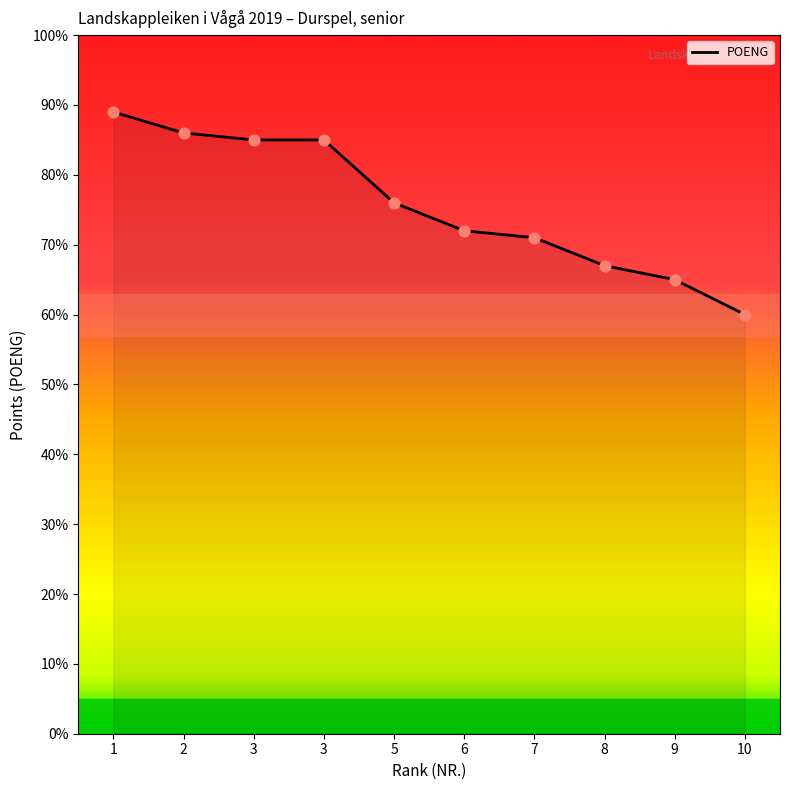

What is the ratio of the value at 2 to the value at 7?

1.2